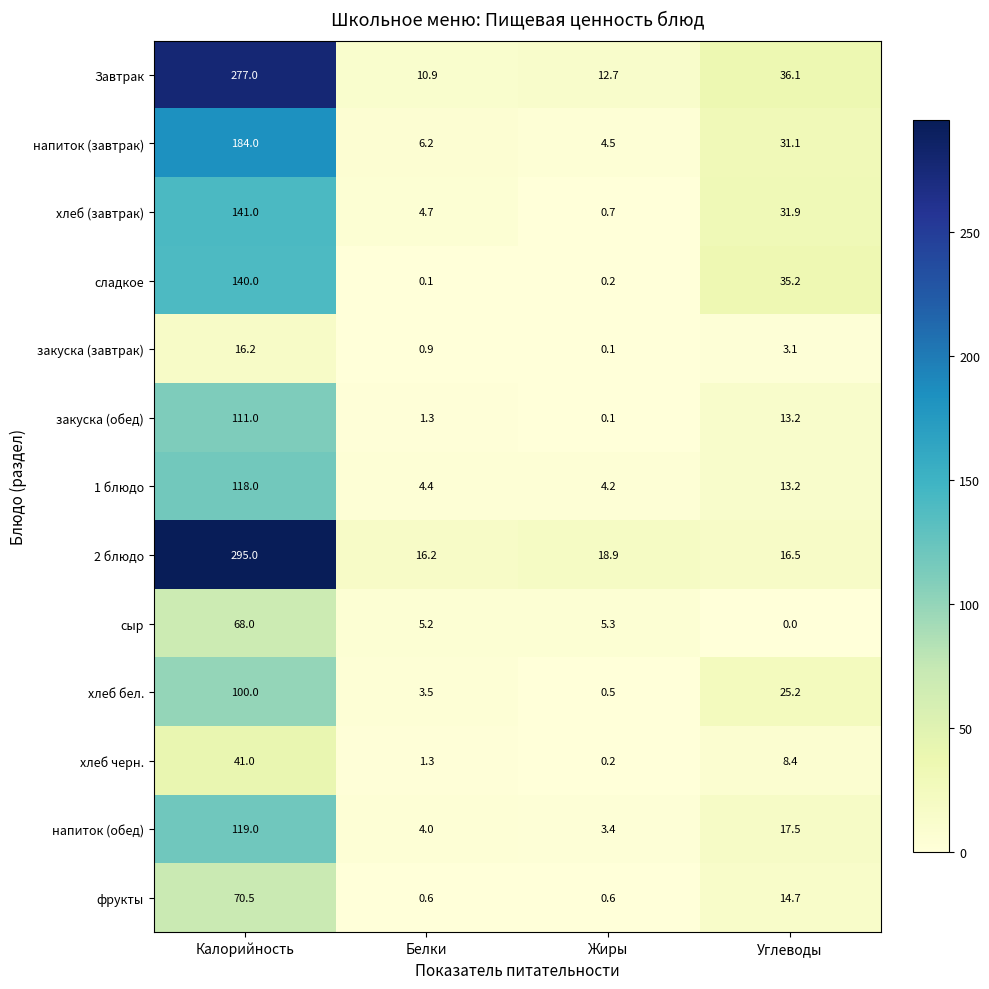

At which label does фрукты reach its peak?

Калорийность